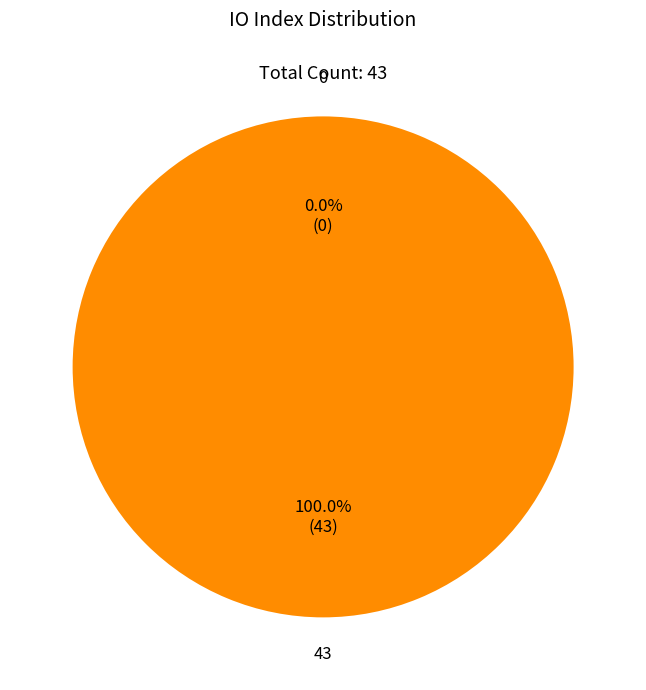

What percentage is NOT represented by 0?

100.0%